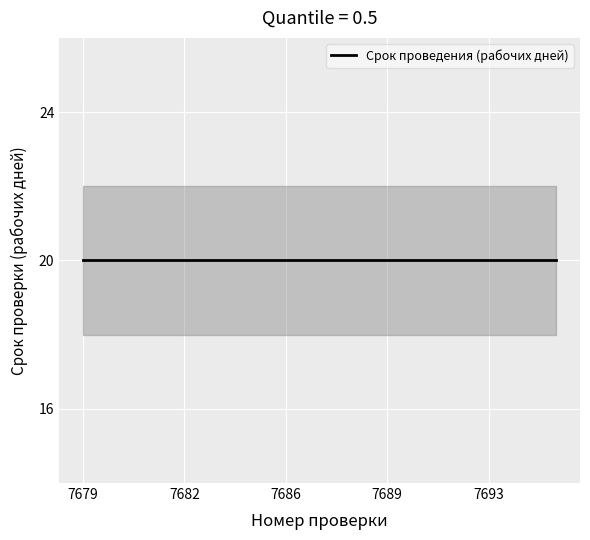

True or false: Срок проведения (рабочих дней) has a value of 20 at 151901237694.

True